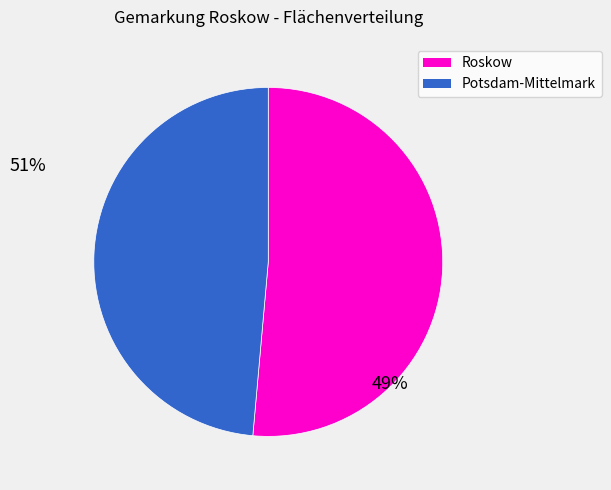

Which has a higher value, Potsdam-Mittelmark or Roskow?

Roskow